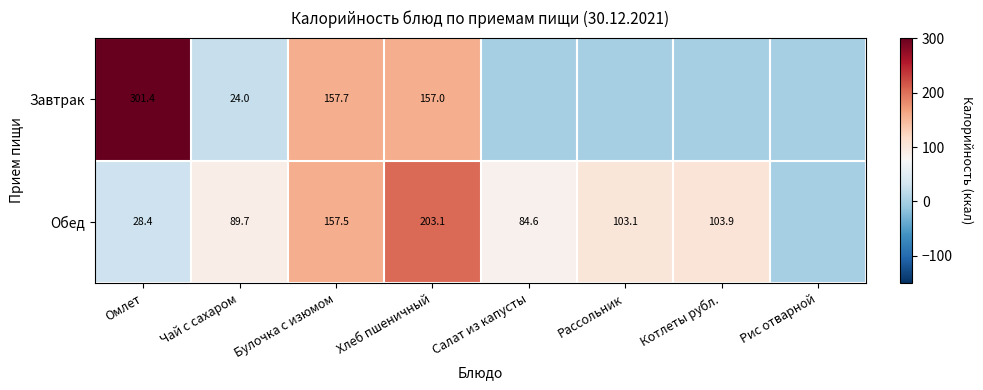

What is the difference between the highest and lowest values at Хлеб пшеничный?

46.1